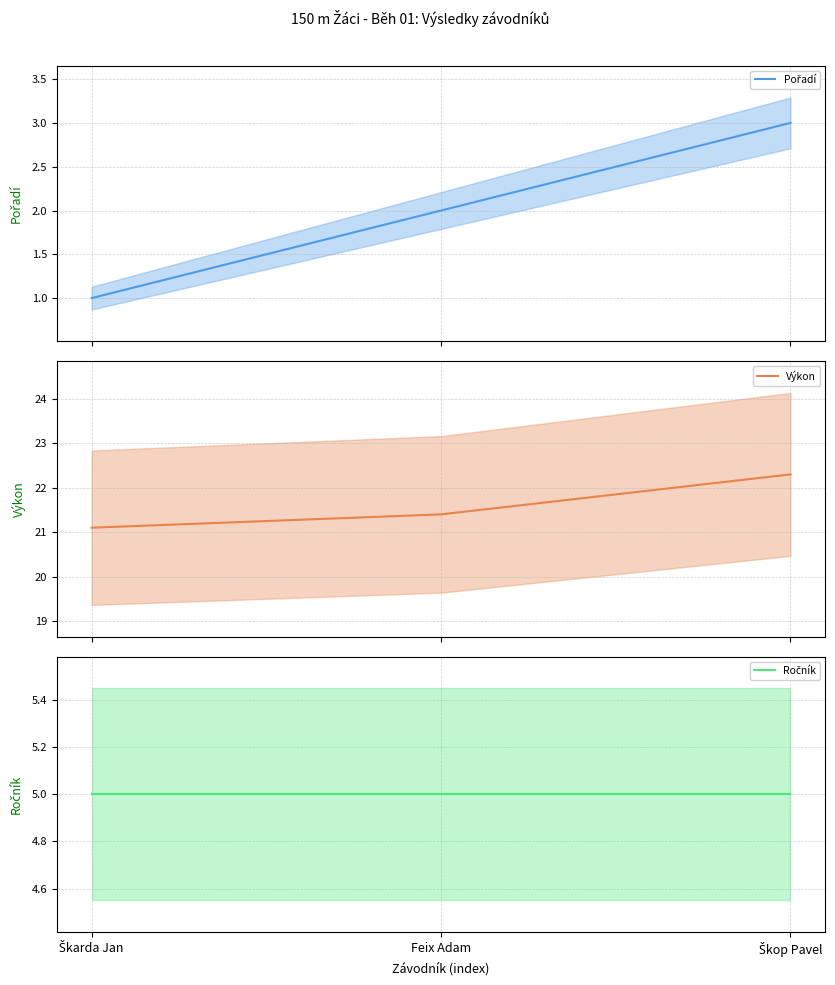

What is the total value across all series at Feix Adam?

28.4